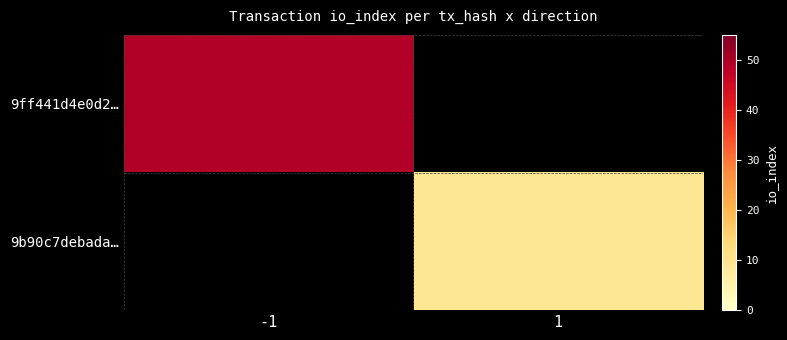

How many distinct data groups are displayed?

2